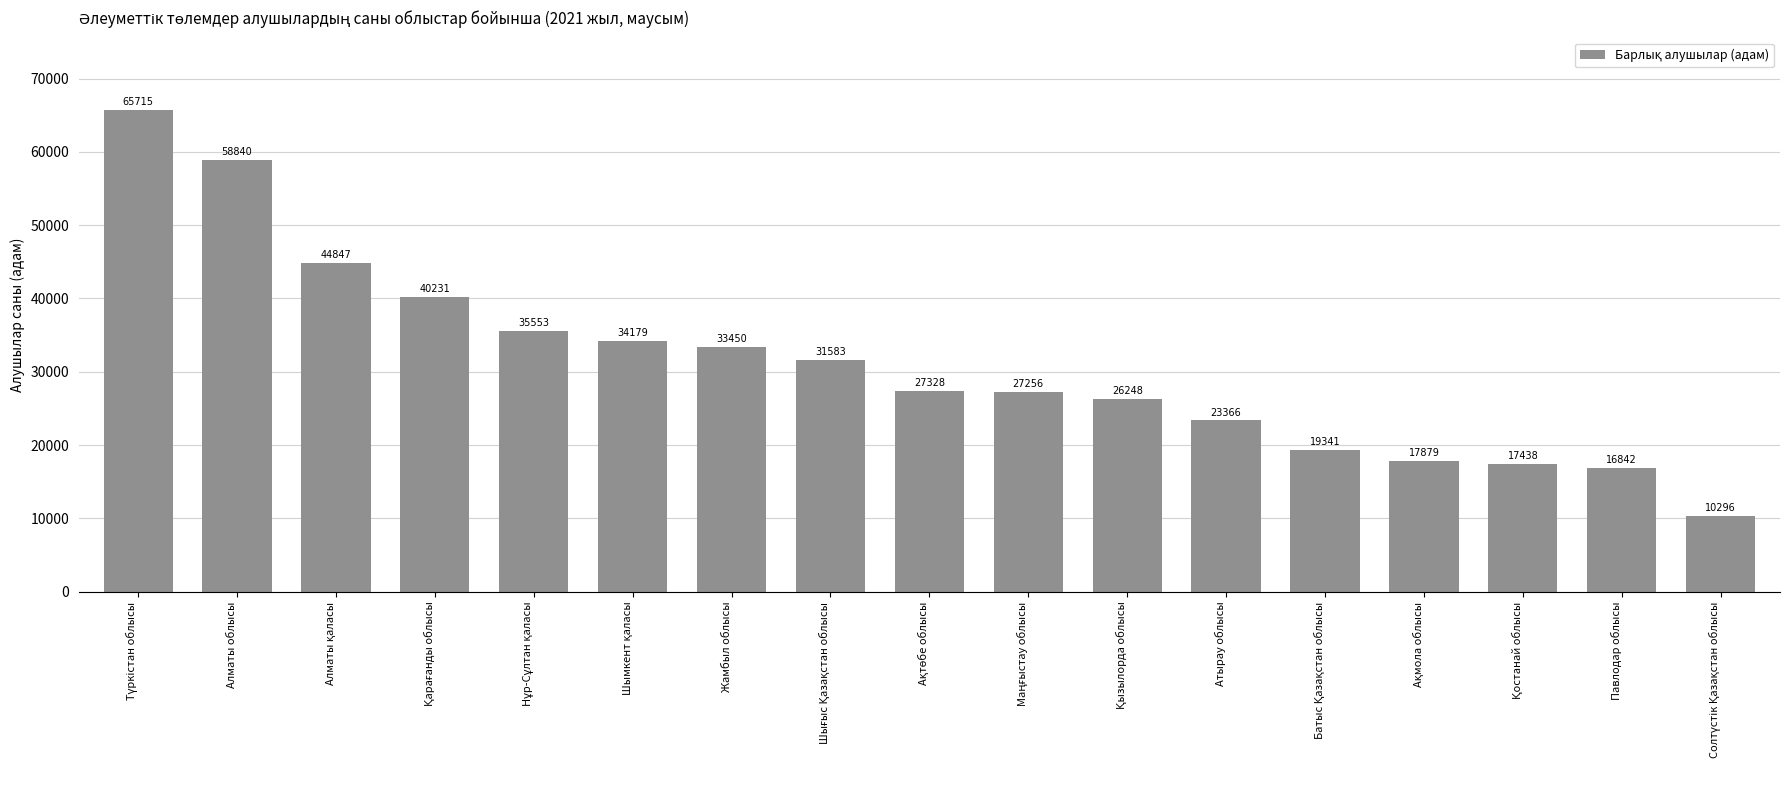

Reading left to right, transcribe all the data shown in this chart.

65715	58840	44847	40231	35553	34179	33450	31583	27328	27256	26248	23366	19341	17879	17438	16842	10296